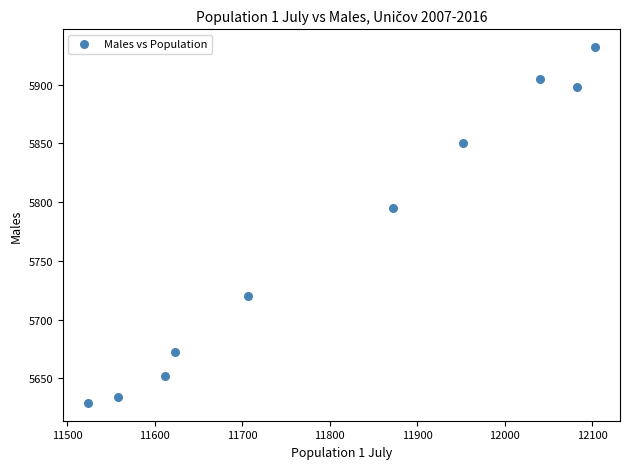

What is the average X value?

11808